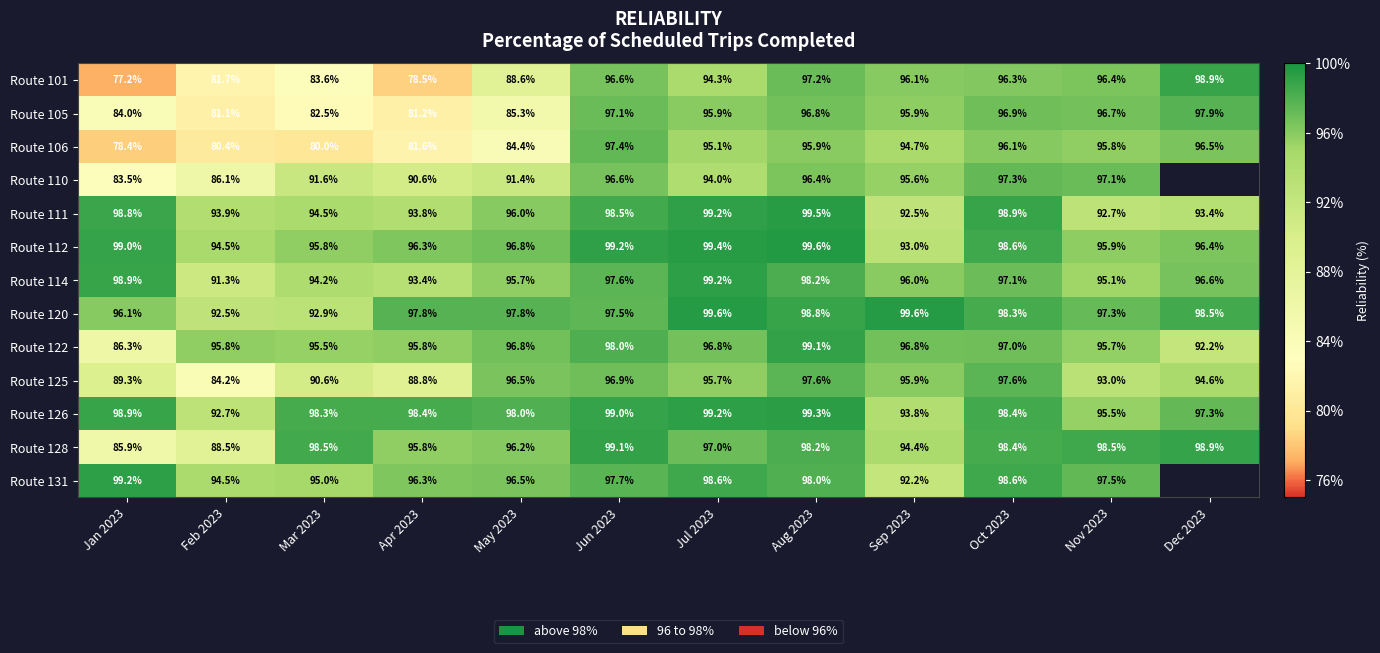

At which label is Route 128 closest to 0?

Jan 2023